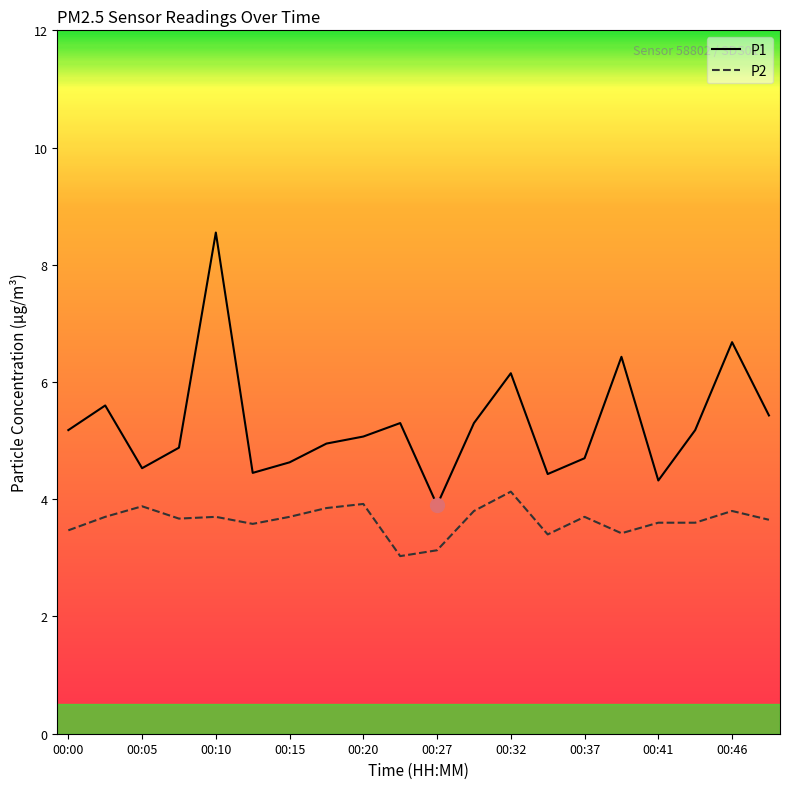

List the series in order of their overall mean, highest first.

P1, P2